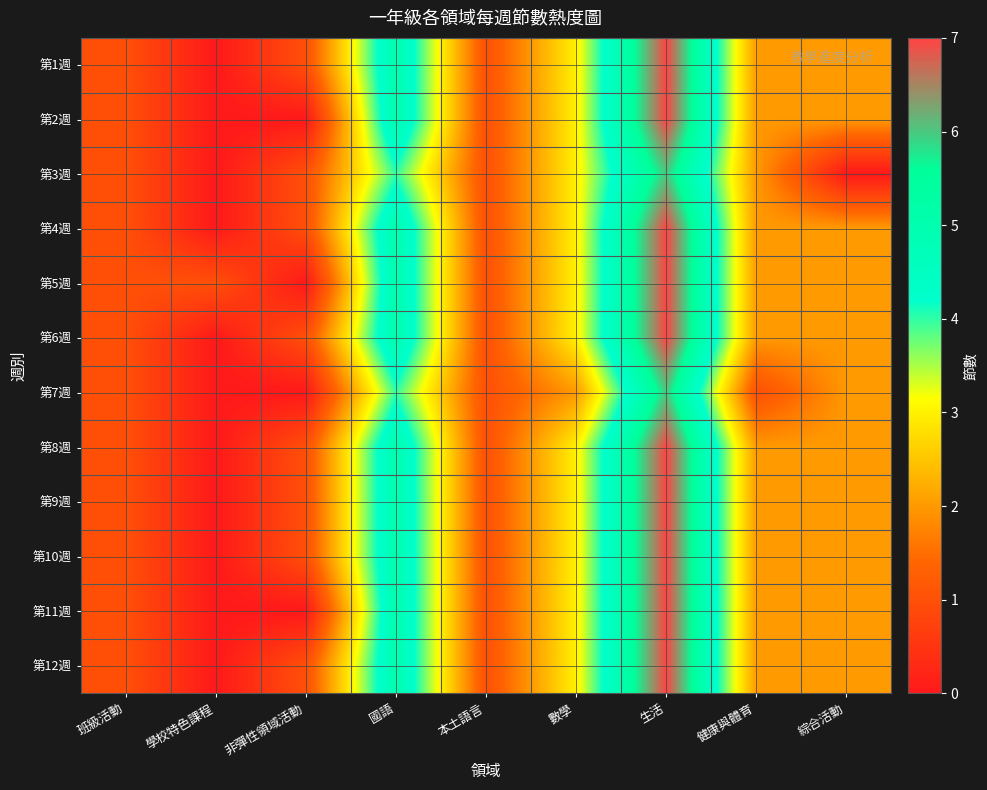

Count the number of data series in this chart.

12